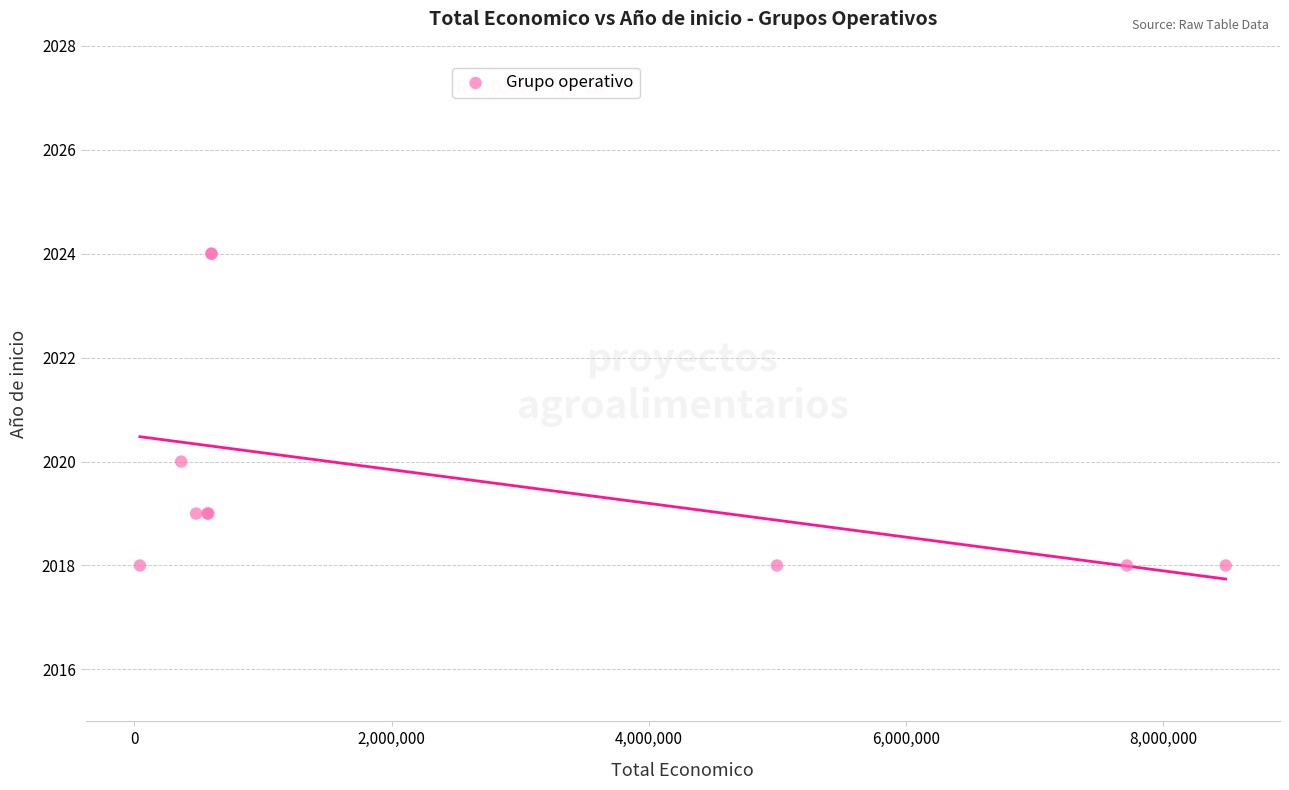

What Y value in the scatter plot is closest to 2021?

2020